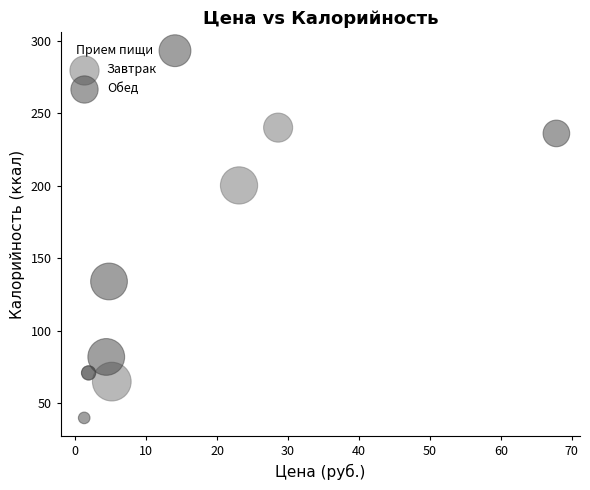

Which series contains the lowest Y value?

Обед